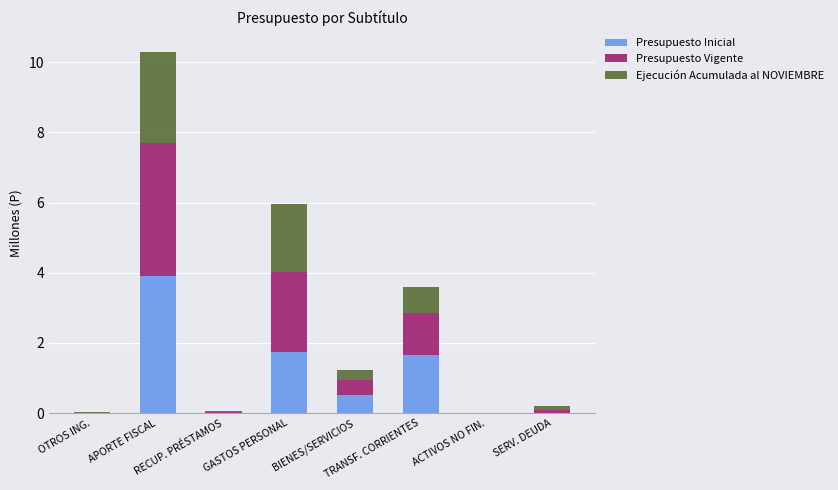

What is the maximum value for Presupuesto Inicial?

3.9